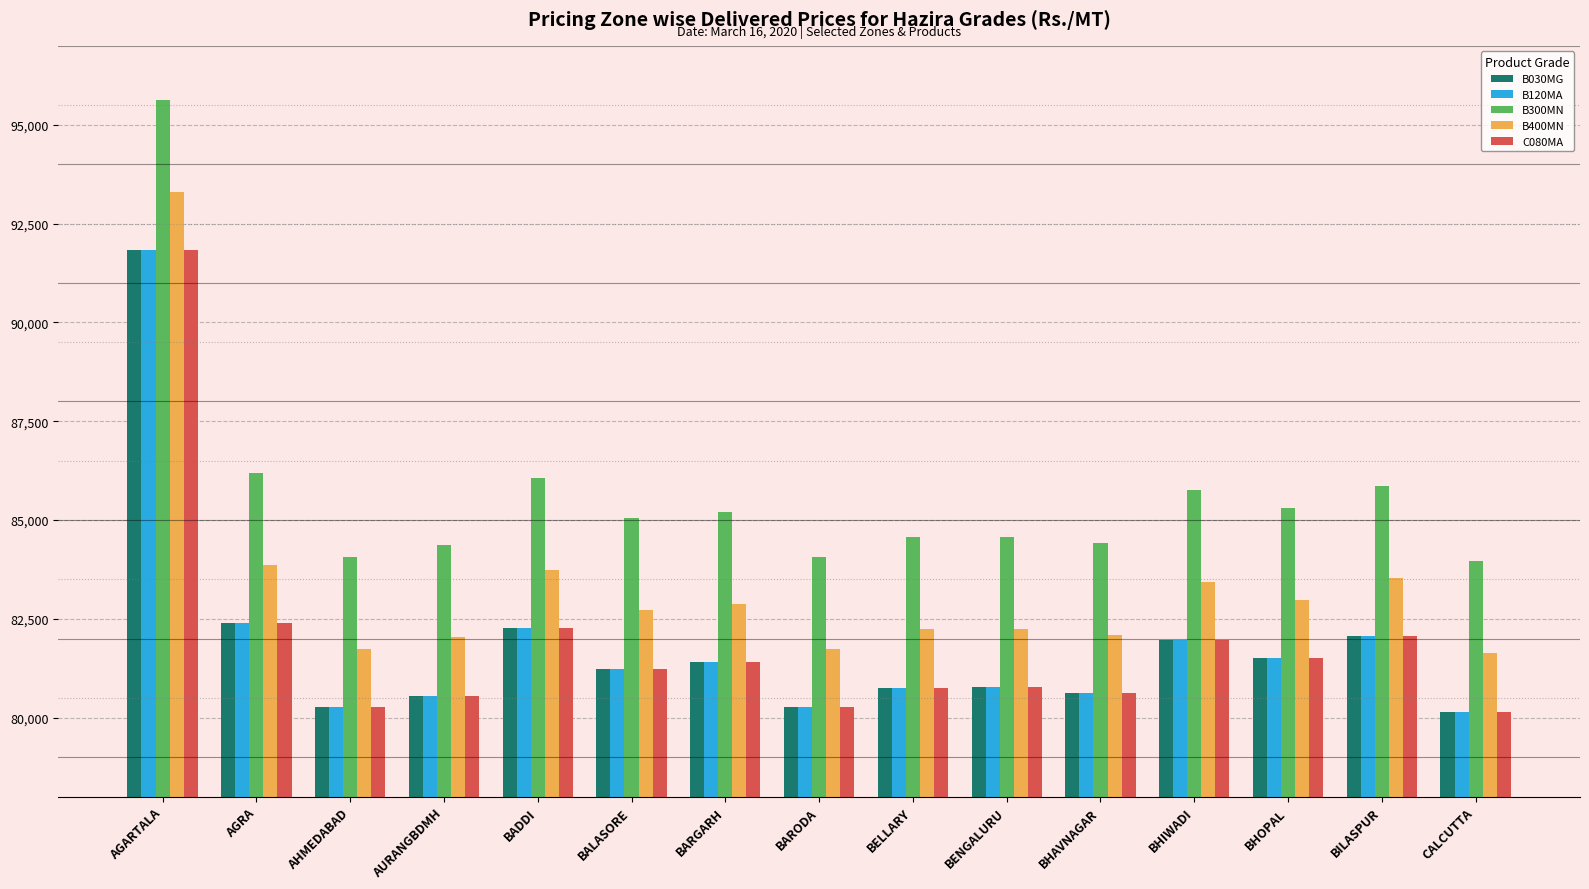

At which category is the sum across all series the highest?

AGARTALA